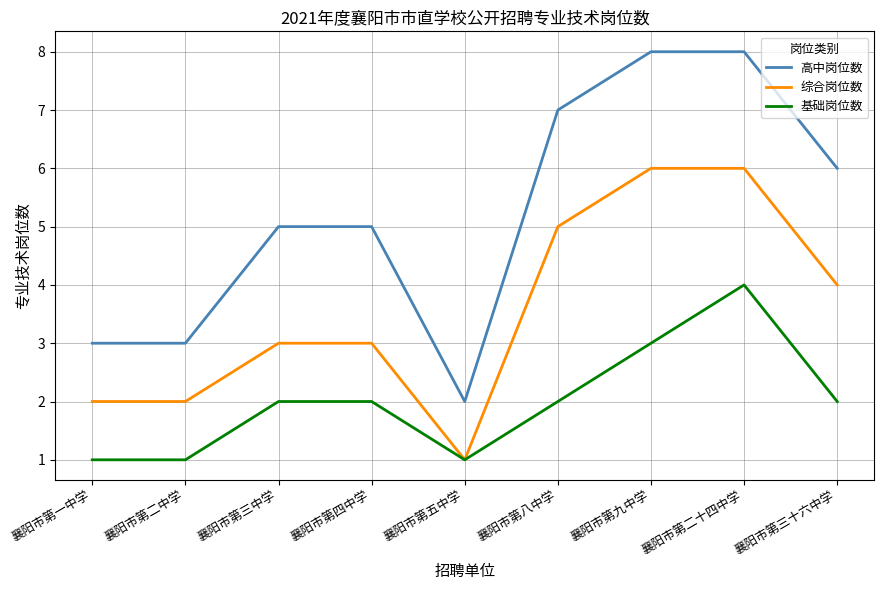

Between 襄阳市第四中学 and 襄阳市第五中学, which series saw the biggest shift?

高中岗位数